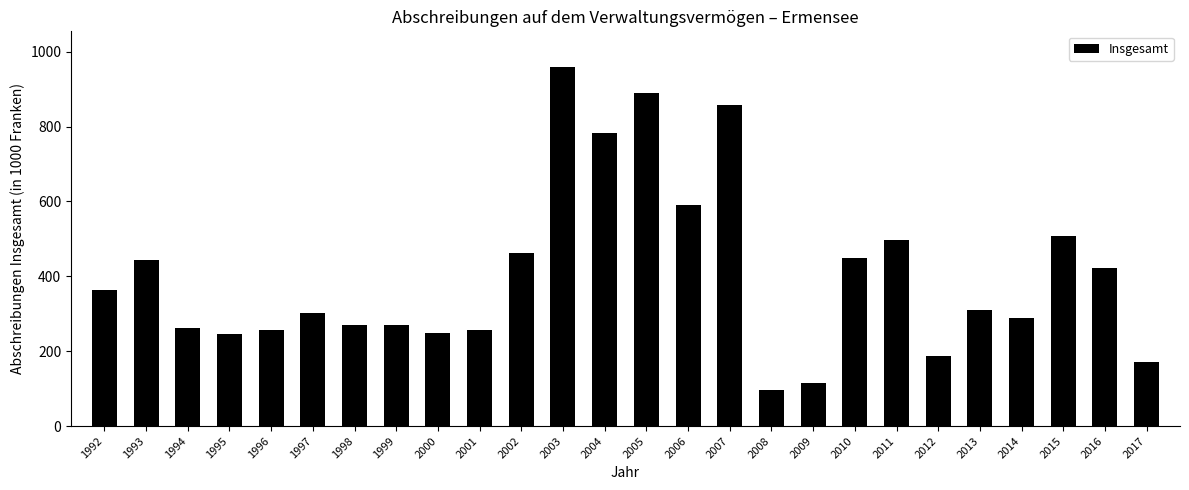

What is the difference between the second highest and second lowest values?

774.5